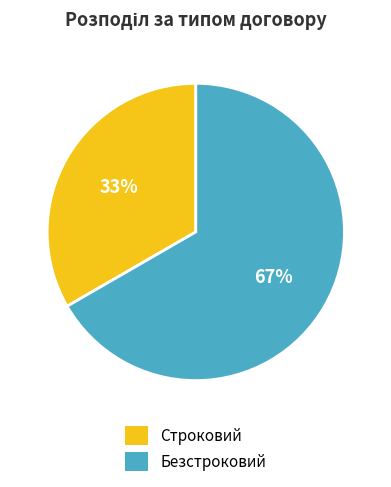

How many slices are in this pie chart?

2